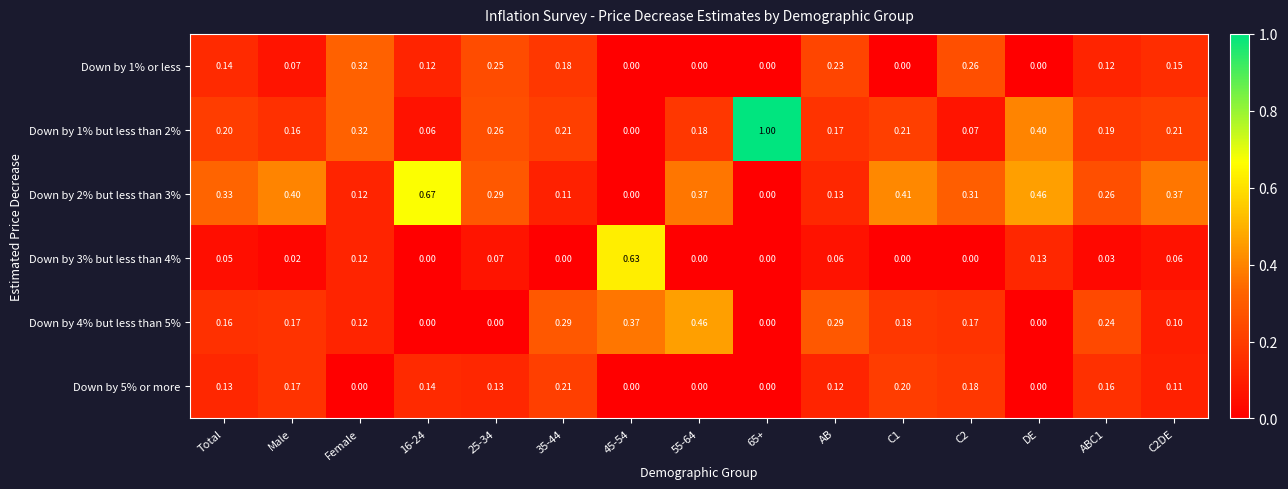

Is the value of Down by 5% or more at Male greater than the value of Down by 1% or less at Female?

No